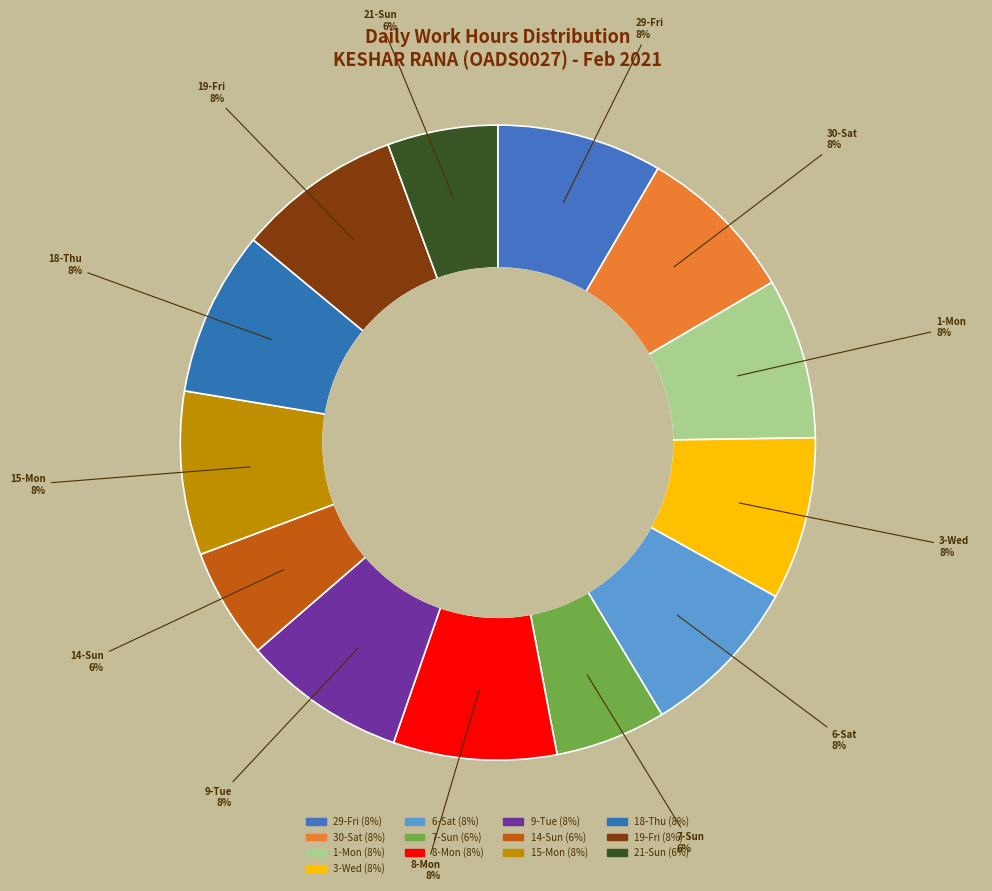

Between 19-Fri and 30-Sat, which is larger?

19-Fri